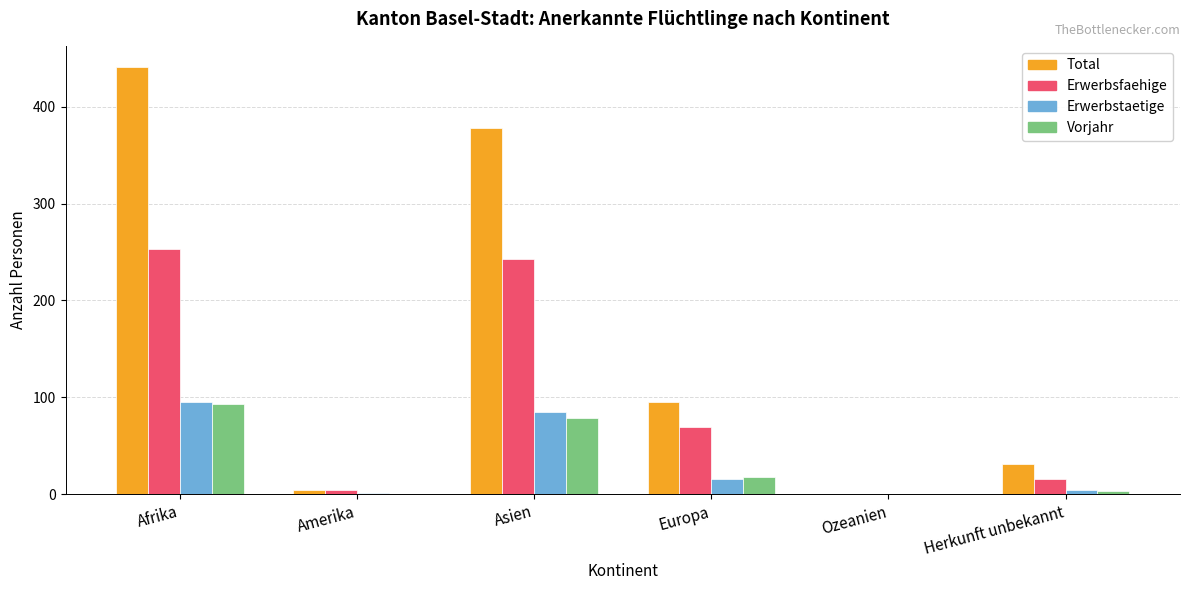

Is it true that Erwerbstaetige equals 59 at Asien?

False